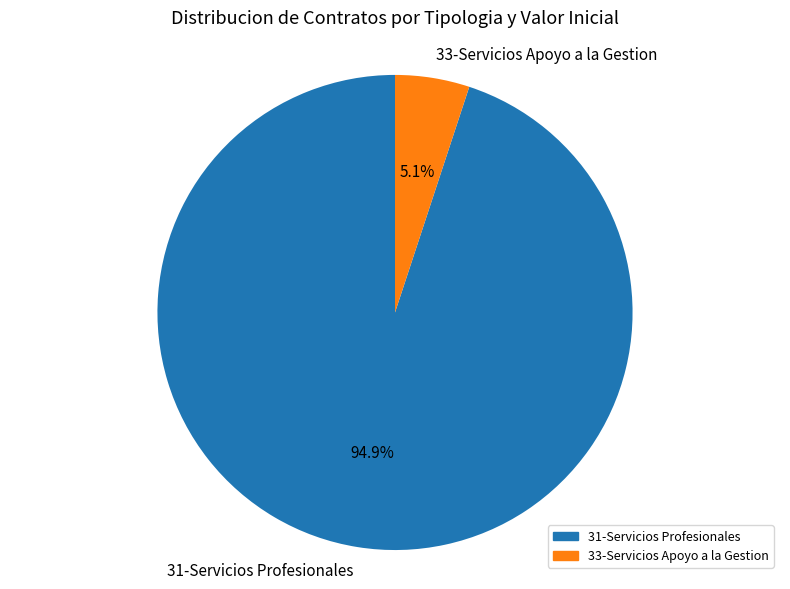

Which has a higher value, 31-Servicios Profesionales or 33-Servicios Apoyo a la Gestion?

31-Servicios Profesionales